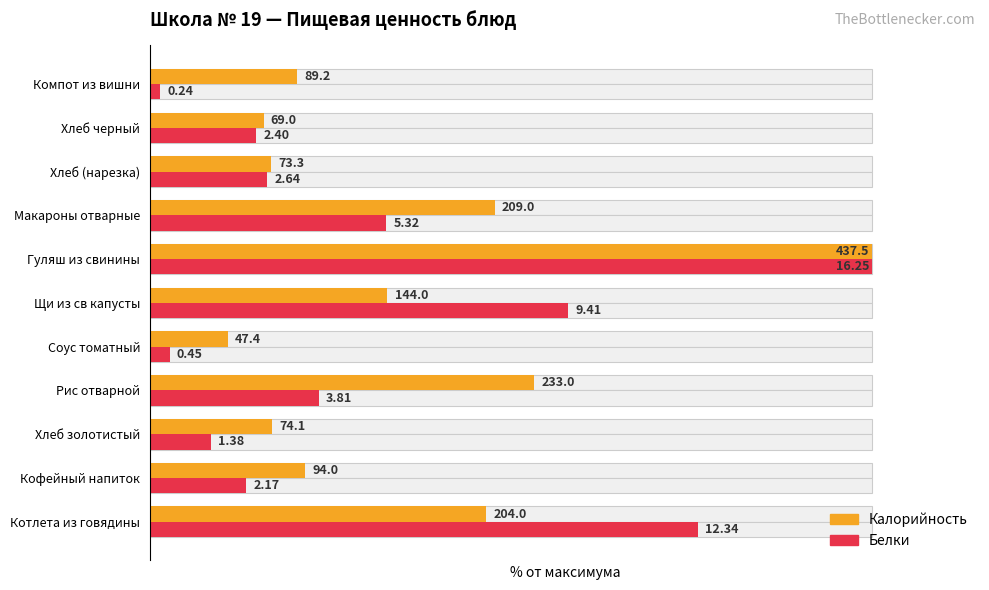

How many values in the Калорийность series are below 21?

5